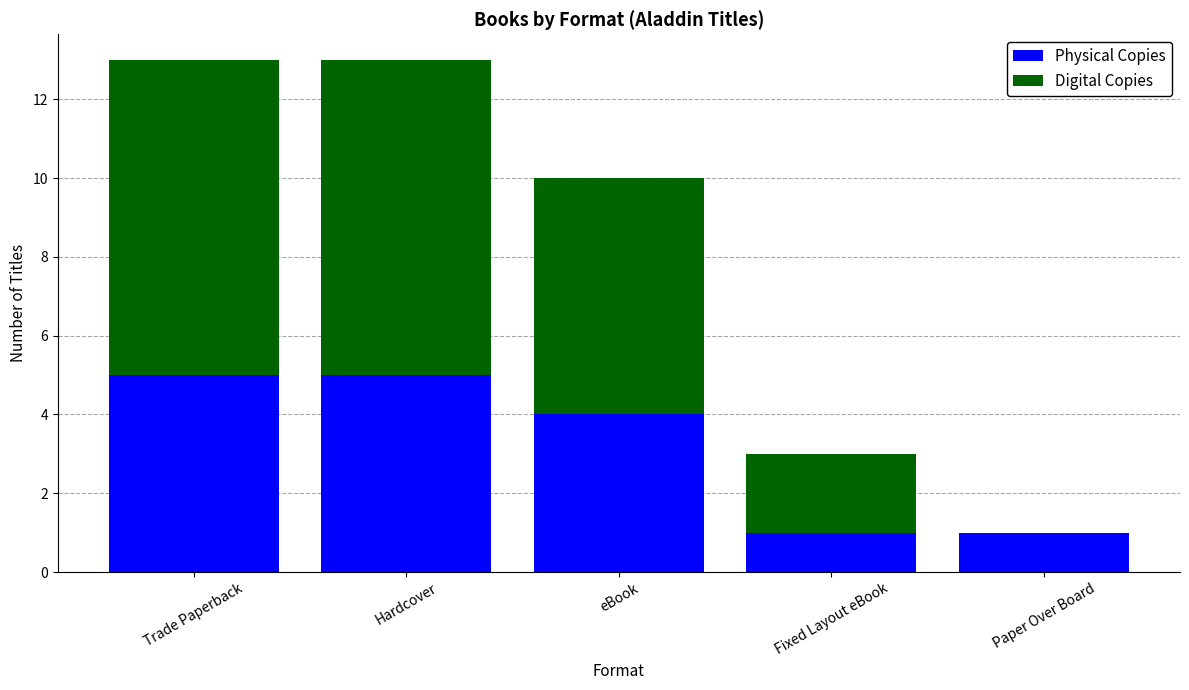

What is the sum of the Physical Copies values at eBook and Trade Paperback?

9